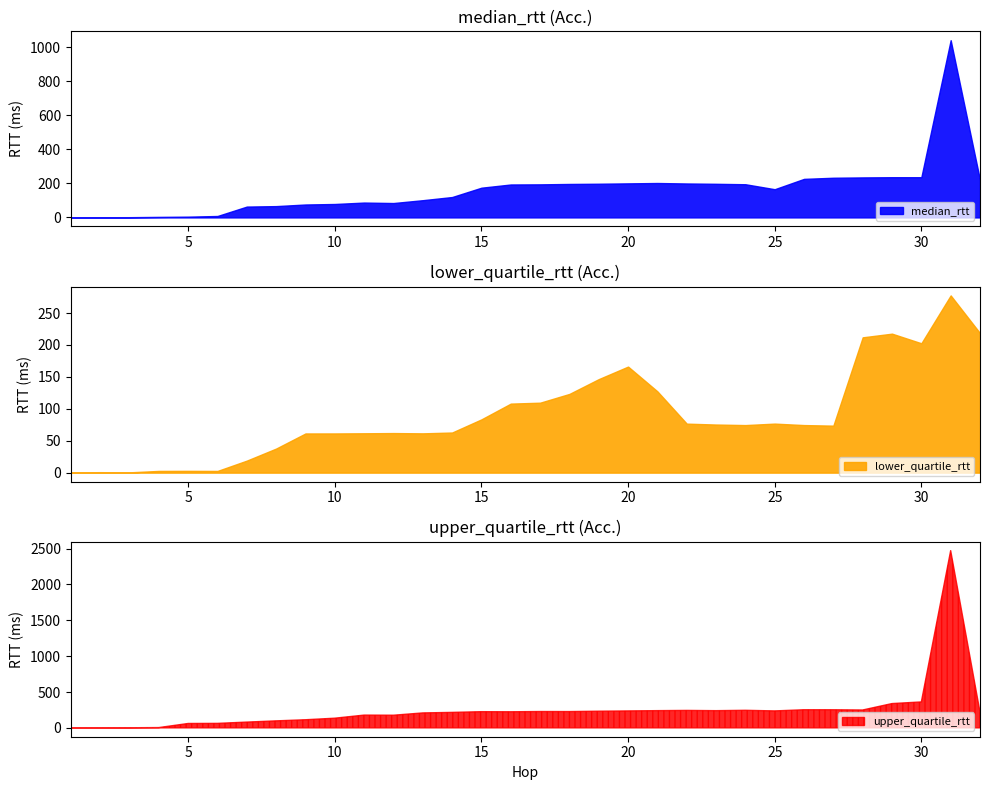

At which category does median_rtt reach its first local peak?

11